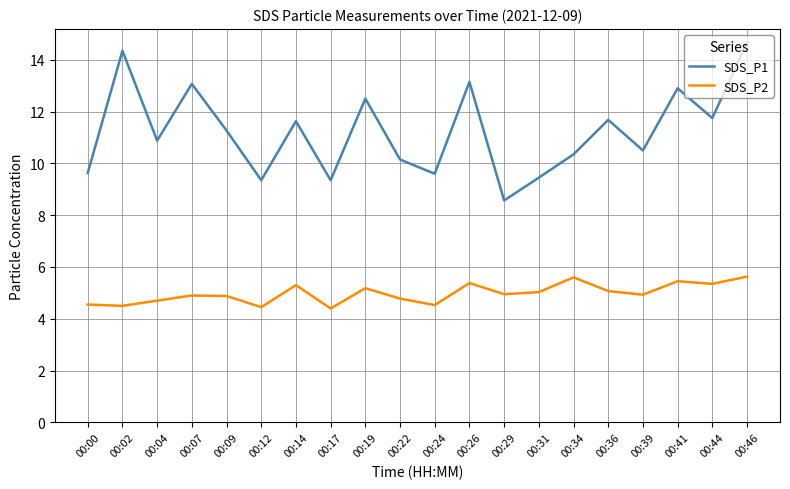

What is the difference between the SDS_P2 values at 00:41 and 00:31?

0.4